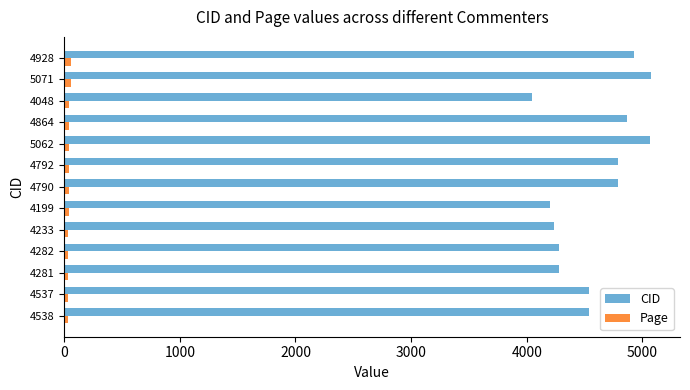

Between 4281 and 5062, which series saw the biggest shift?

CID